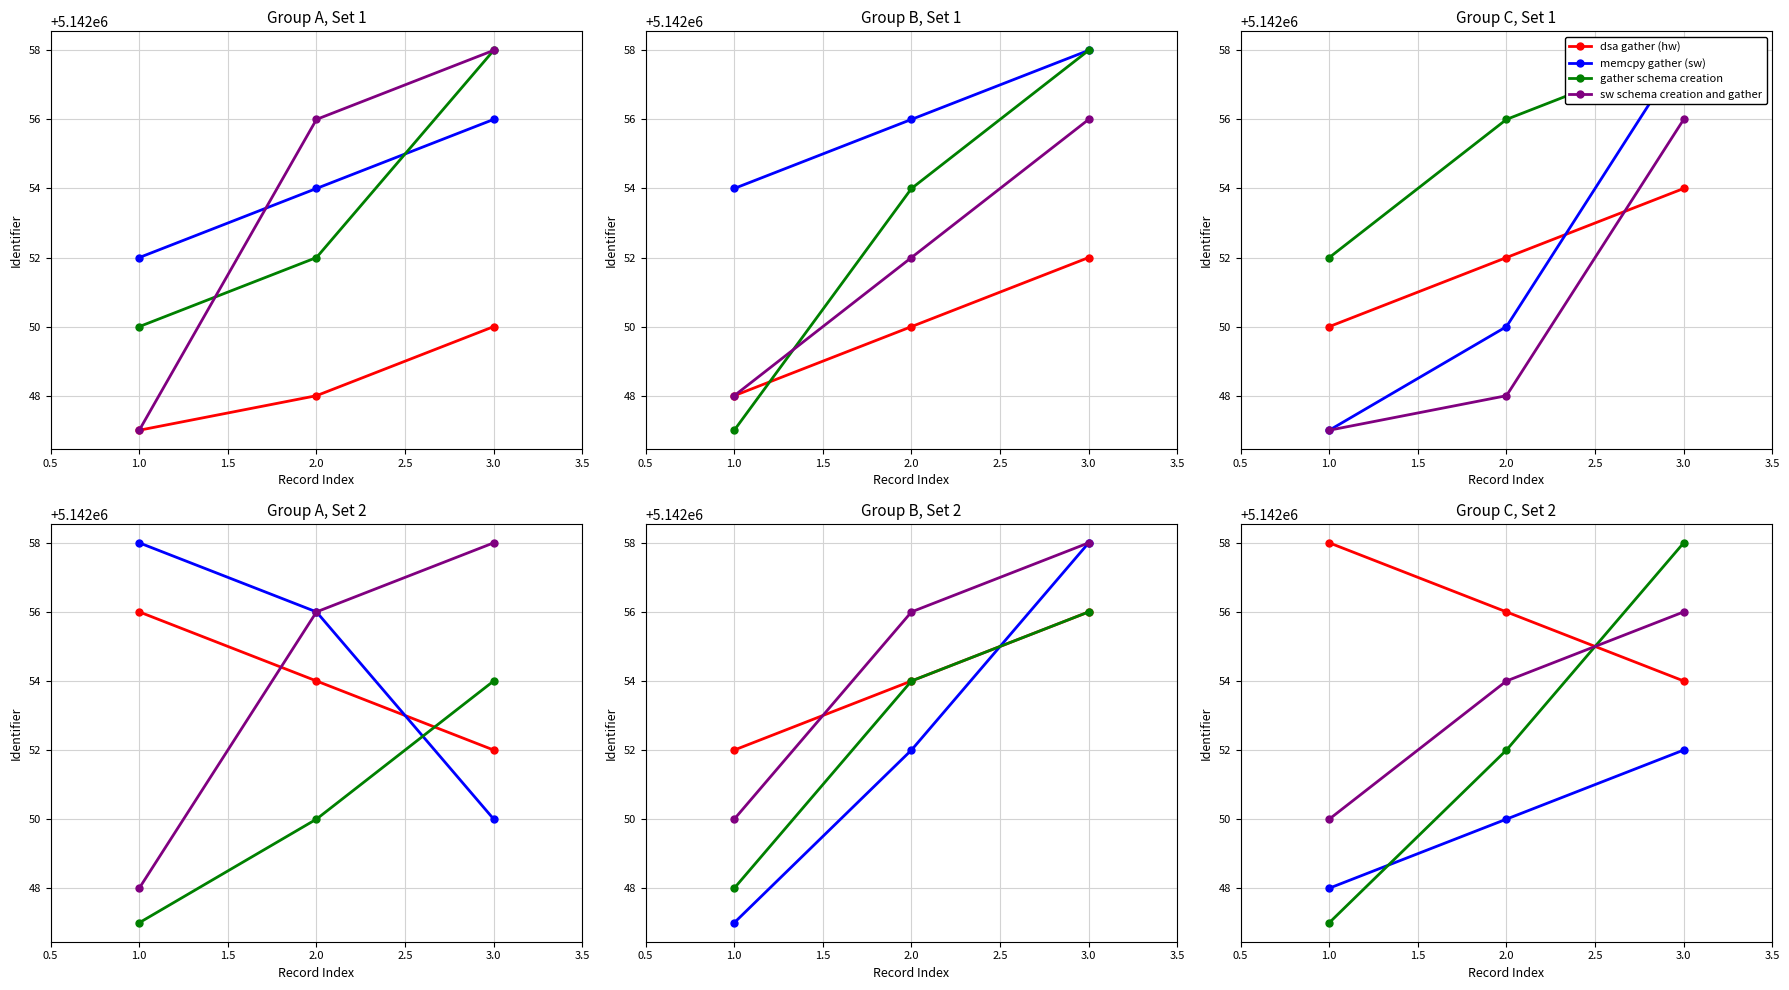

Does the chart have visible grid lines?

Yes